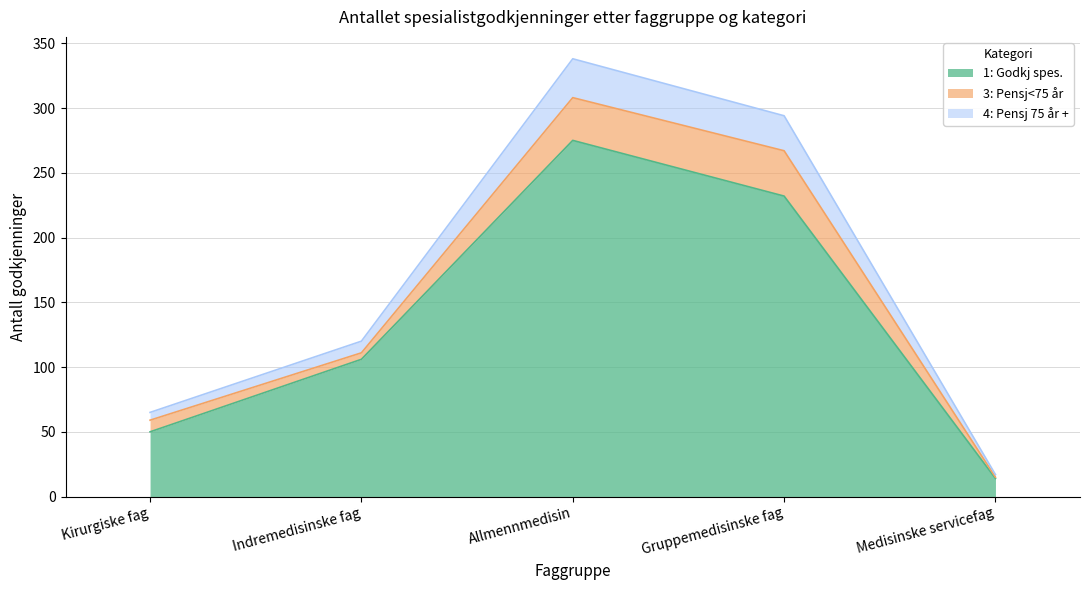

How many data points in 1: Godkj spes. are less than 106?

2